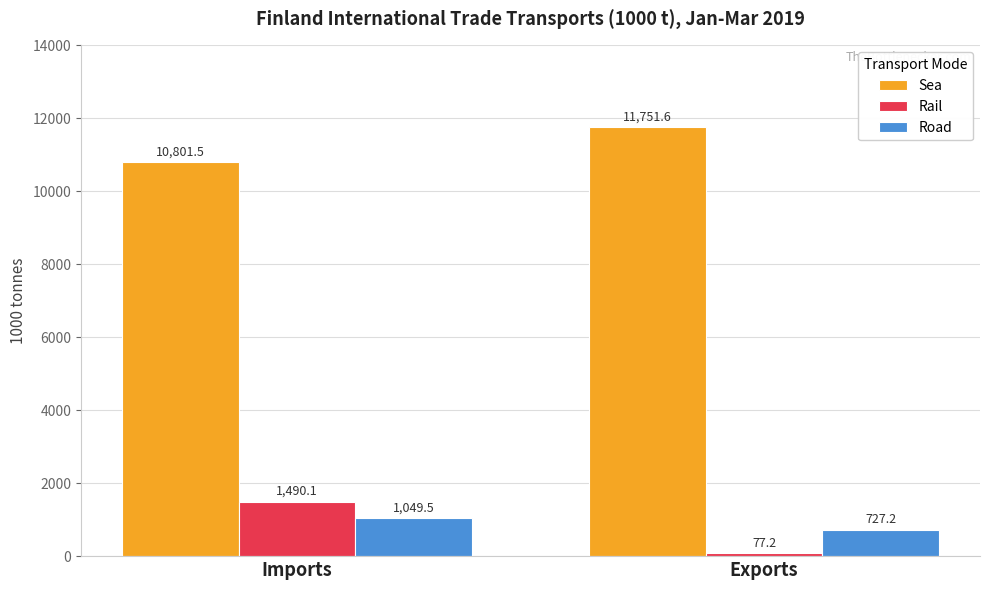

What is the label of the 2nd bar from the left?

Exports